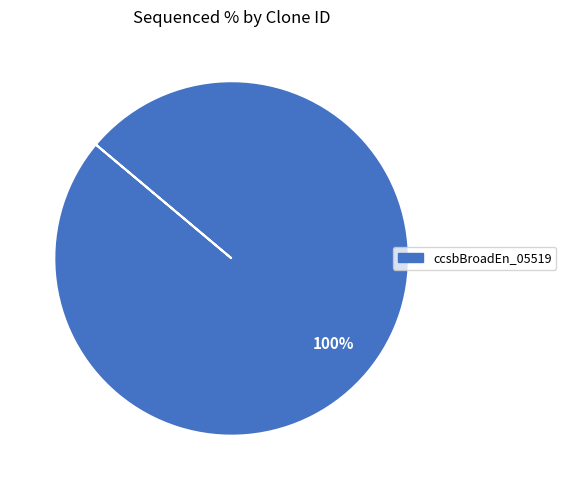

What percentage is the ccsbBroadEn_05519 slice, to the nearest percent?

100%